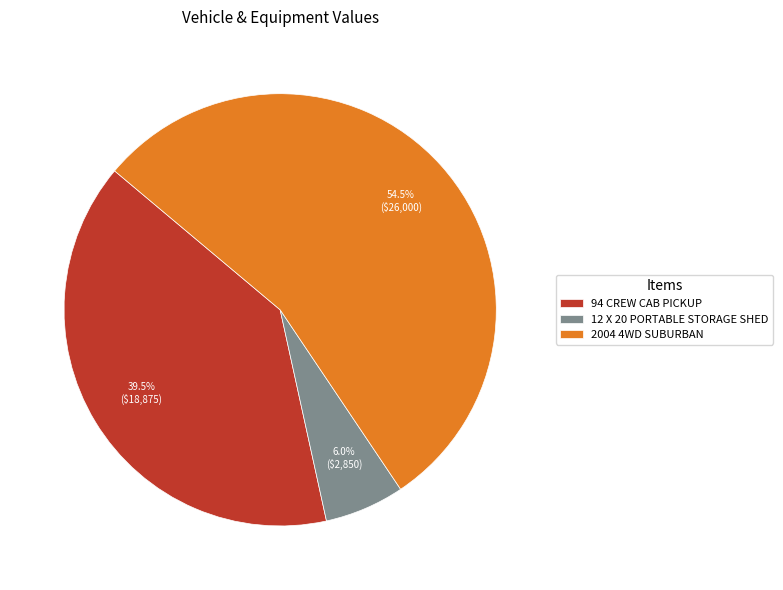

Combined, what portion of the pie is 2004 4WD SUBURBAN and 94 CREW CAB PICKUP?

94.0%